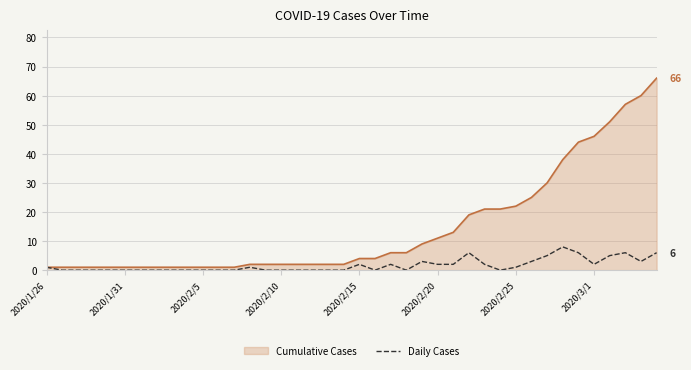

Which series has the widest spread of values?

Cumulative Cases